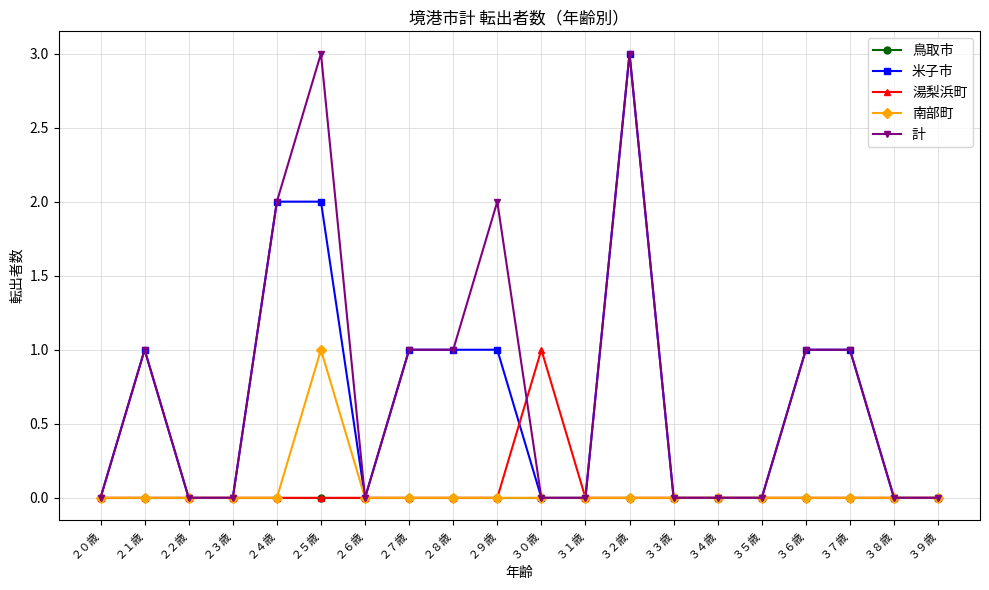

Reading left to right, extract all data points from this chart.

鳥取市: ２０歳=0	２１歳=0	２２歳=0	２３歳=0	２４歳=0	２５歳=0	２６歳=0	２７歳=0	２８歳=0	２９歳=0	３０歳=0	３１歳=0	３２歳=0	３３歳=0	３４歳=0	３５歳=0	３６歳=0	３７歳=0	３８歳=0	３９歳=0
米子市: ２０歳=0	２１歳=1	２２歳=0	２３歳=0	２４歳=2	２５歳=2	２６歳=0	２７歳=1	２８歳=1	２９歳=1	３０歳=0	３１歳=0	３２歳=3	３３歳=0	３４歳=0	３５歳=0	３６歳=1	３７歳=1	３８歳=0	３９歳=0
湯梨浜町: ２０歳=0	２１歳=0	２２歳=0	２３歳=0	２４歳=0	２５歳=0	２６歳=0	２７歳=0	２８歳=0	２９歳=0	３０歳=1	３１歳=0	３２歳=0	３３歳=0	３４歳=0	３５歳=0	３６歳=0	３７歳=0	３８歳=0	３９歳=0
南部町: ２０歳=0	２１歳=0	２２歳=0	２３歳=0	２４歳=0	２５歳=1	２６歳=0	２７歳=0	２８歳=0	２９歳=0	３０歳=0	３１歳=0	３２歳=0	３３歳=0	３４歳=0	３５歳=0	３６歳=0	３７歳=0	３８歳=0	３９歳=0
計: ２０歳=0	２１歳=1	２２歳=0	２３歳=0	２４歳=2	２５歳=3	２６歳=0	２７歳=1	２８歳=1	２９歳=2	３０歳=0	３１歳=0	３２歳=3	３３歳=0	３４歳=0	３５歳=0	３６歳=1	３７歳=1	３８歳=0	３９歳=0